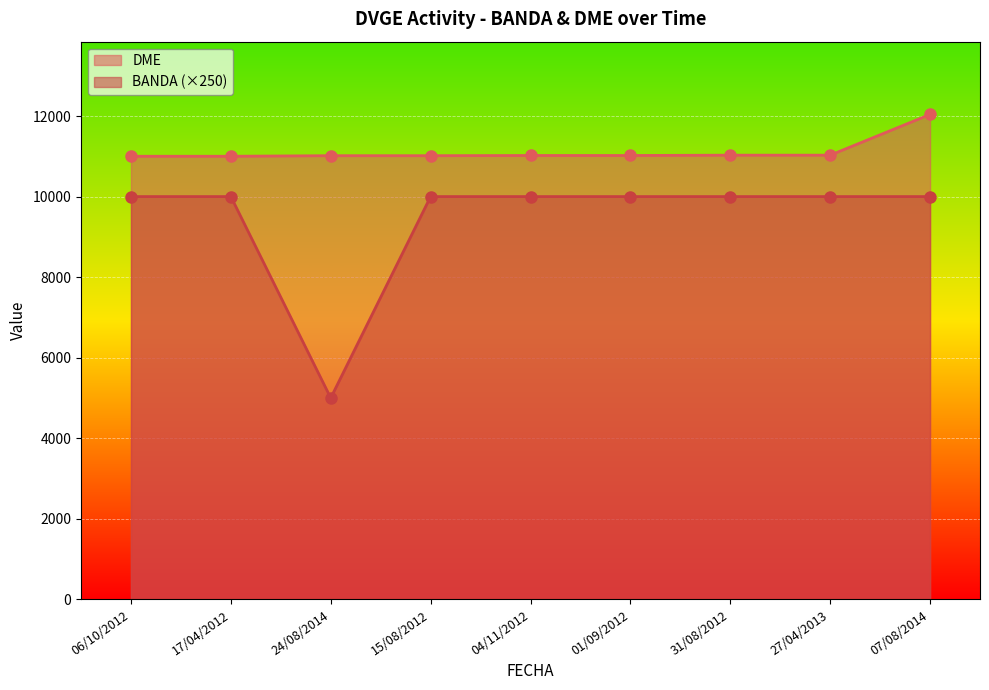

What is the difference between the maximum and minimum values in the DME series?

1039